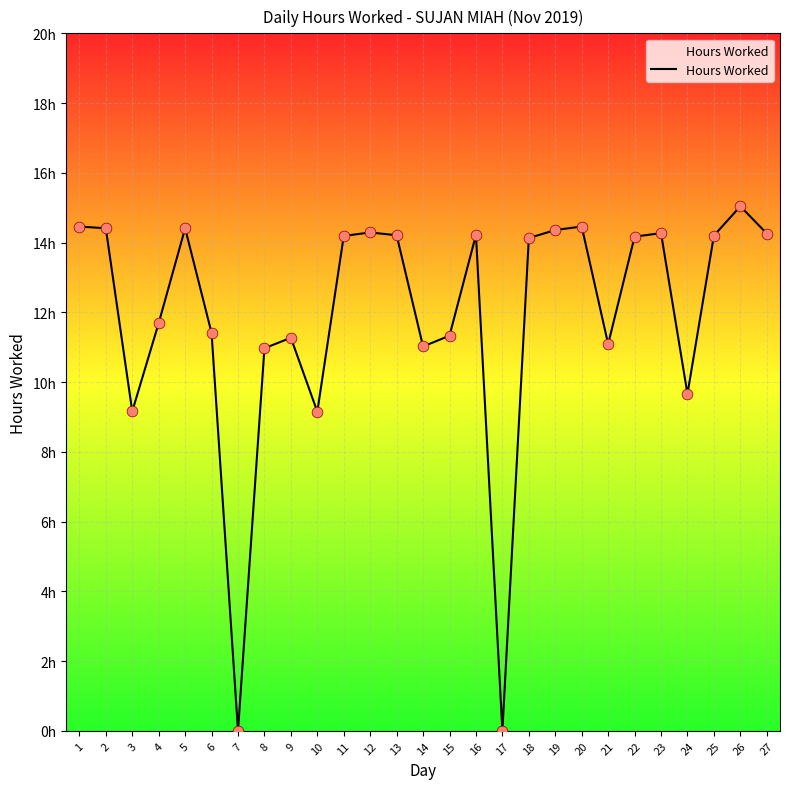

Between 22 and 19, which is larger?

19